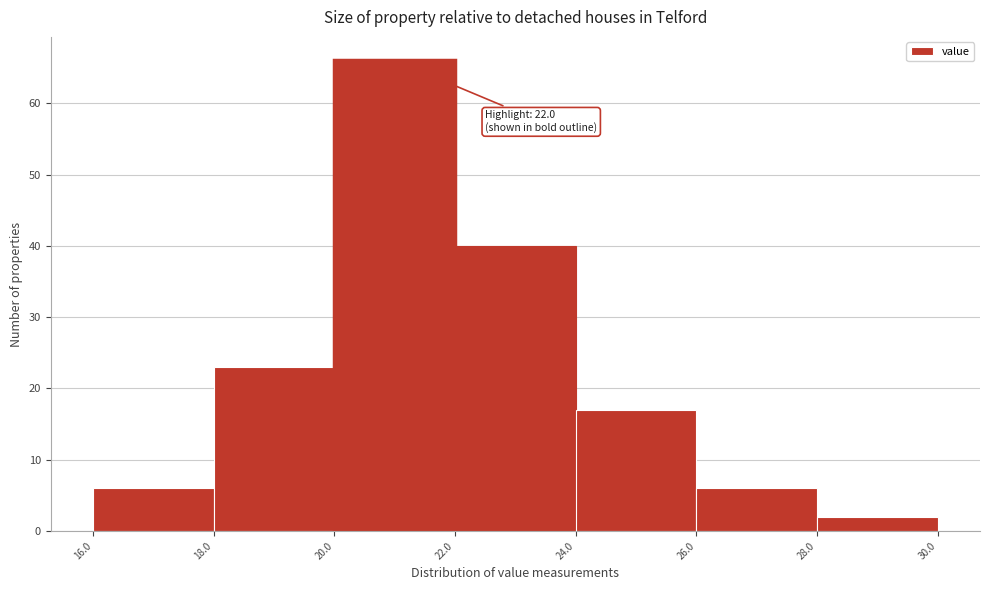

Which range on the x-axis has the tallest bar?

20.0 to 22.0